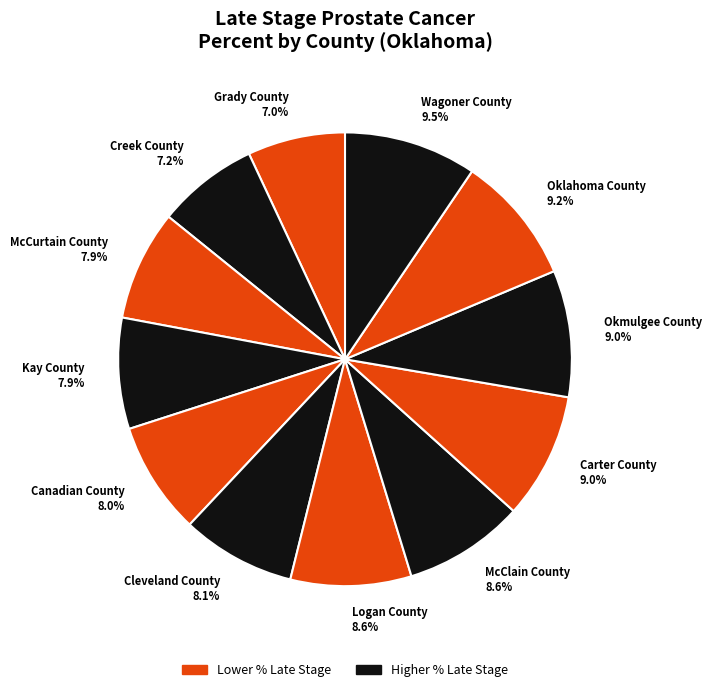

What percentage is the Kay County slice, to the nearest percent?

8%